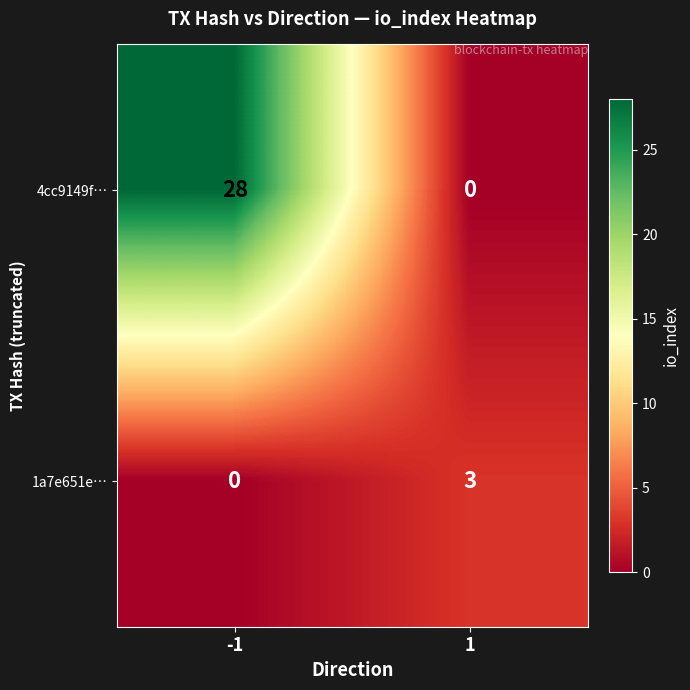

What is the difference between the highest and lowest values at 1?

3